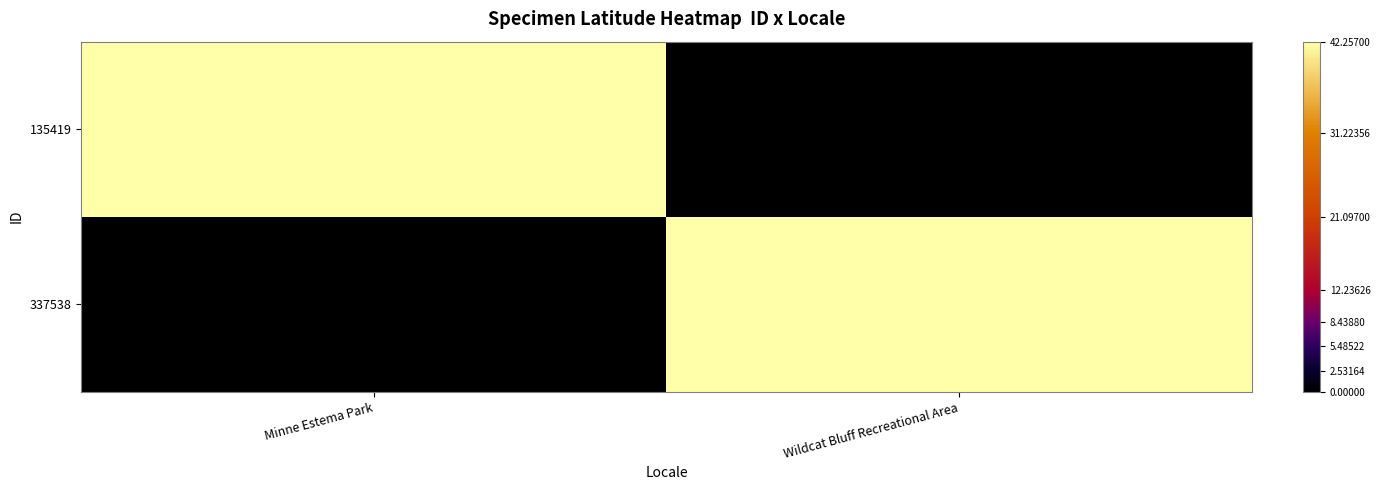

At which category is the sum across all series the highest?

Minne Estema Park